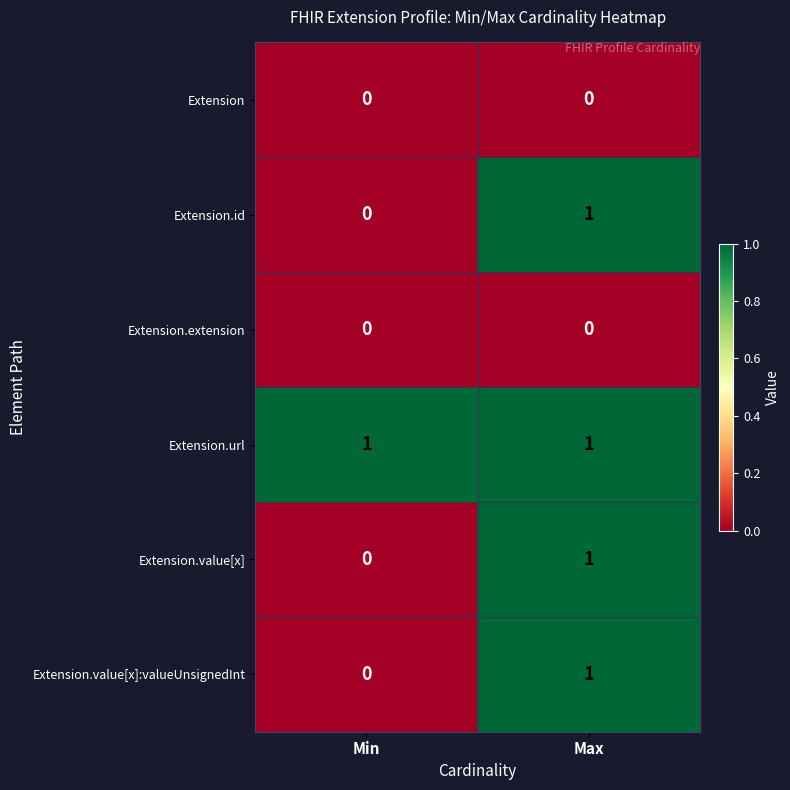

At how many categories does at least one series exceed 0?

2